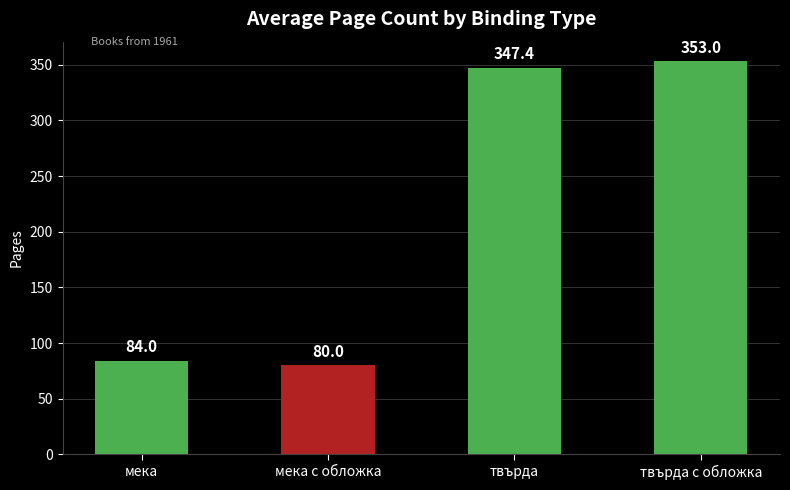

What is the minimum value shown in the chart?

80.0